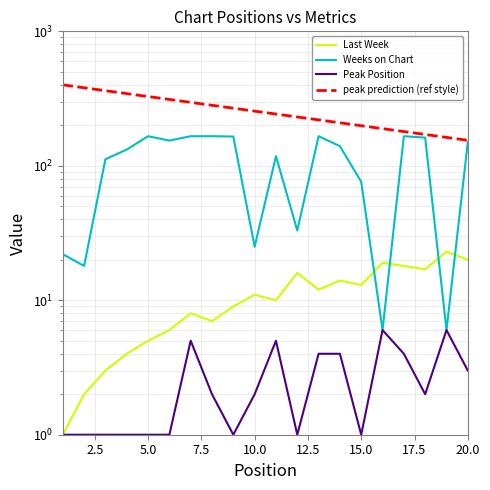

What is the difference between the Weeks on Chart values at 12.5 and 15.0?

12.0